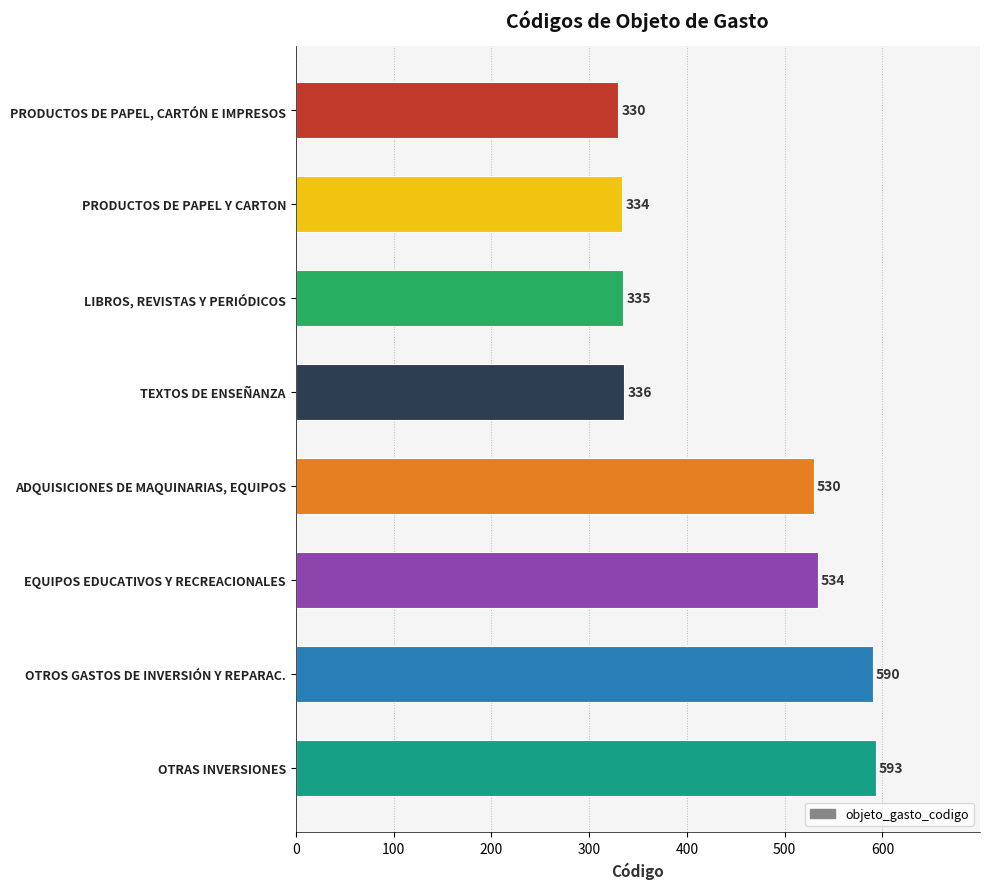

What is the change in value from PRODUCTOS DE PAPEL, CARTÓN E IMPRESOS to ADQUISICIONES DE MAQUINARIAS, EQUIPOS?

+200